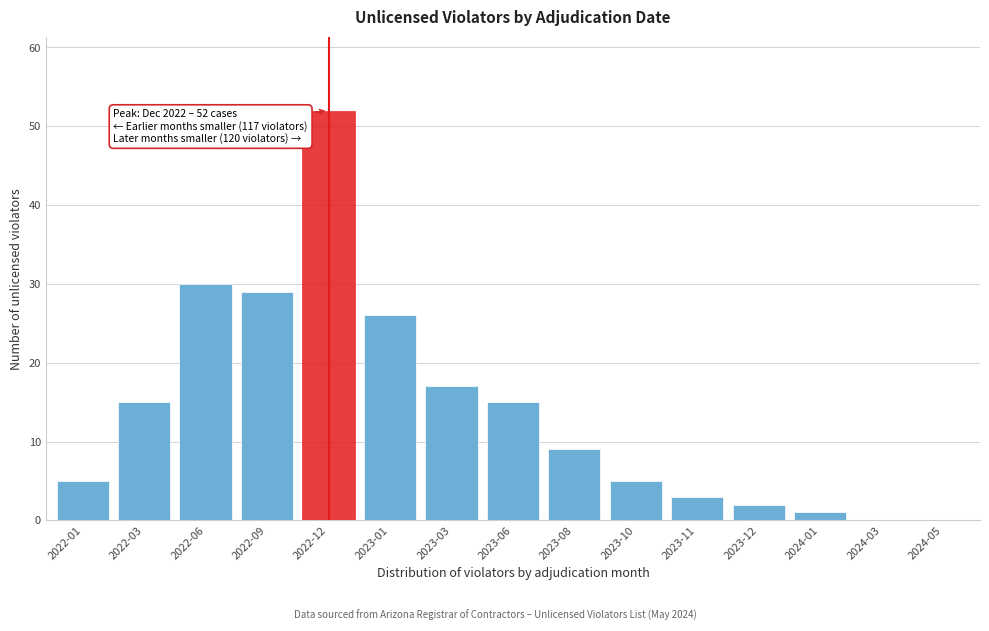

Reading right to left, extract all data points from this chart.

2024-05=0	2024-03=0	2024-01=1	2023-12=2	2023-11=3	2023-10=5	2023-08=9	2023-06=15	2023-03=17	2023-01=26	2022-12=52	2022-09=29	2022-06=30	2022-03=15	2022-01=5